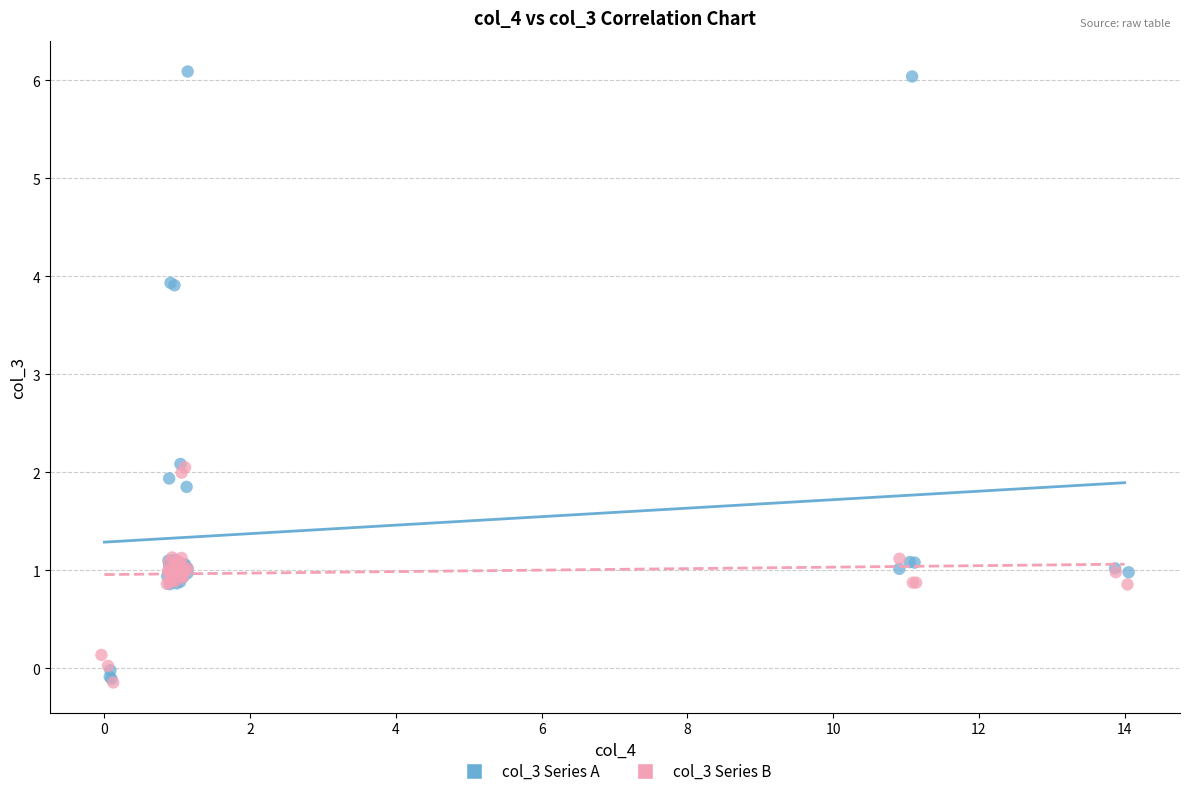

What are all the series names shown in the legend?

col_3 Series A, col_3 Series B